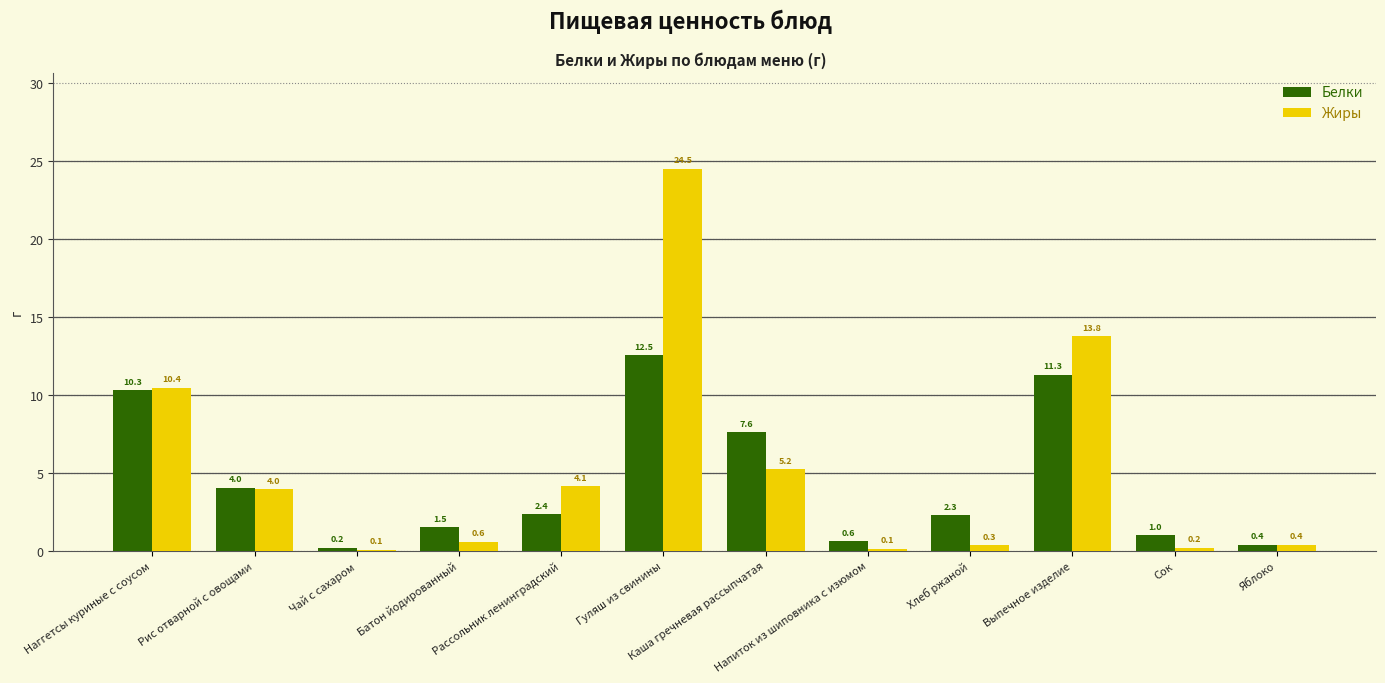

At which label does Белки reach its peak?

Гуляш из свинины